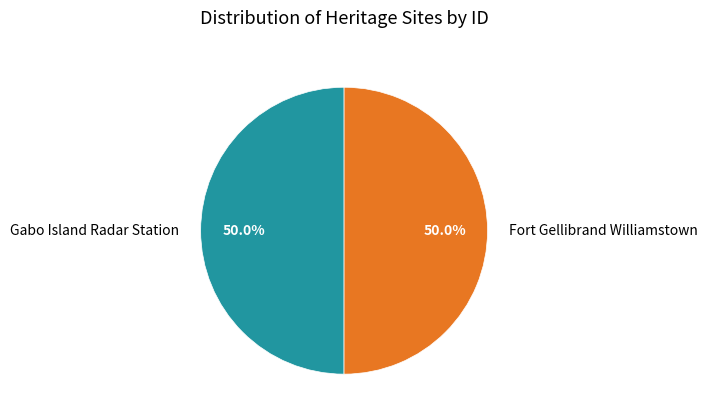

How many slices are in this pie chart?

2